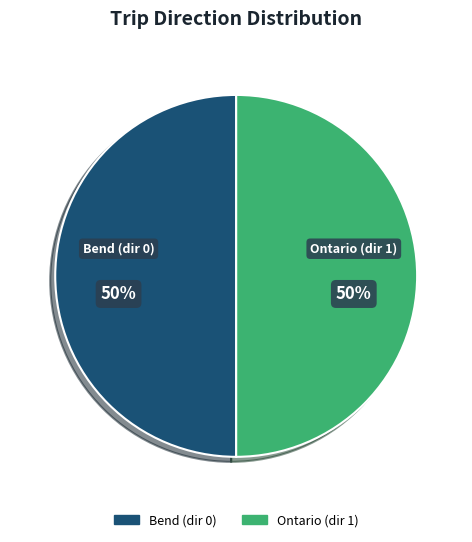

Combined, do Bend (dir 0) and Ontario (dir 1) account for over 50%?

Yes